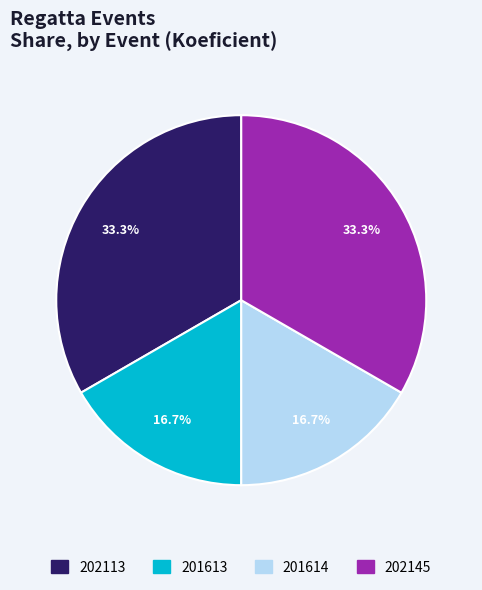

Is it true that 201613 is 7% of the pie?

False